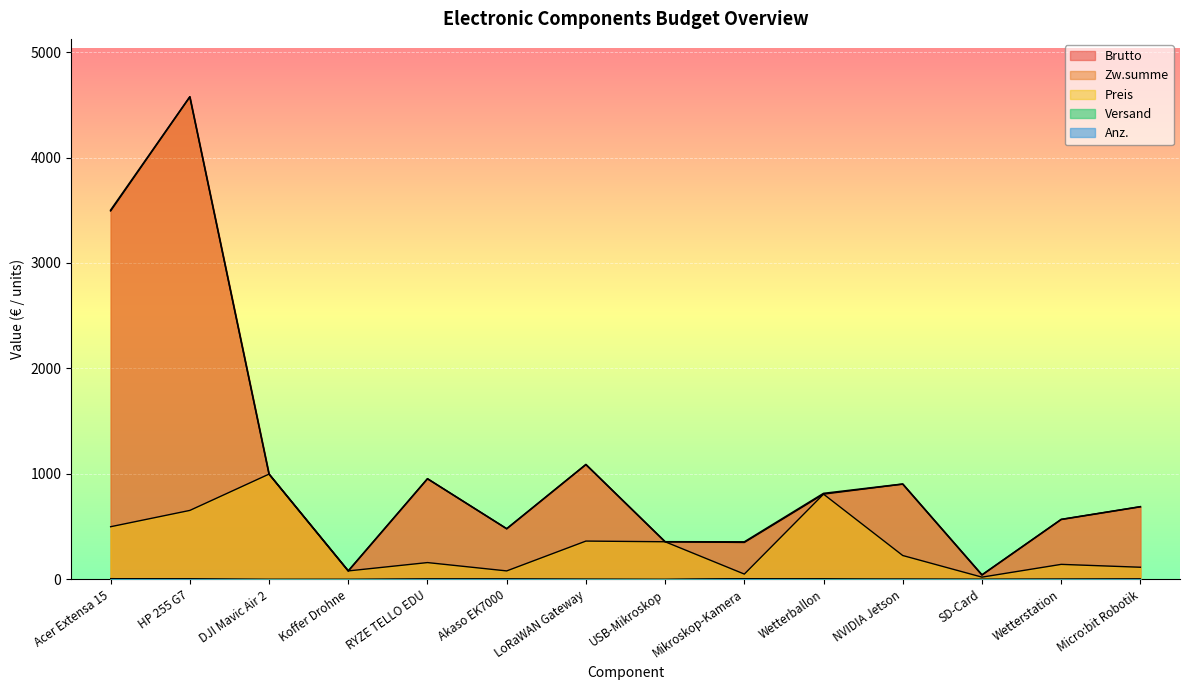

What is the greatest value displayed?

4575.8